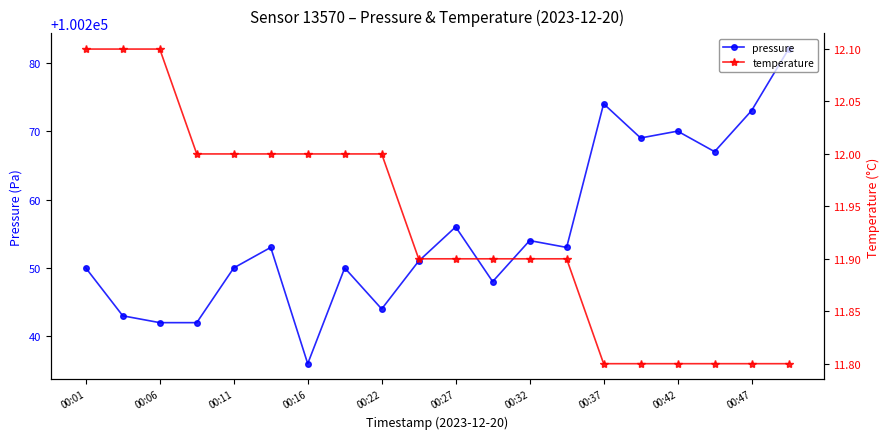

What is the approximate value of temperature at 13?

11.9